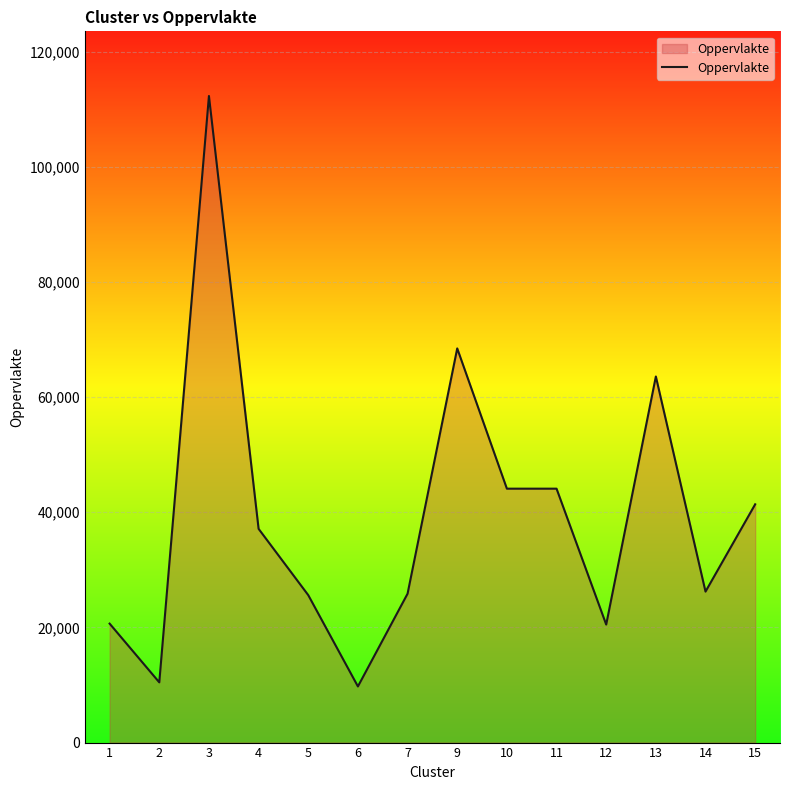

What is the sum of all values?

550115